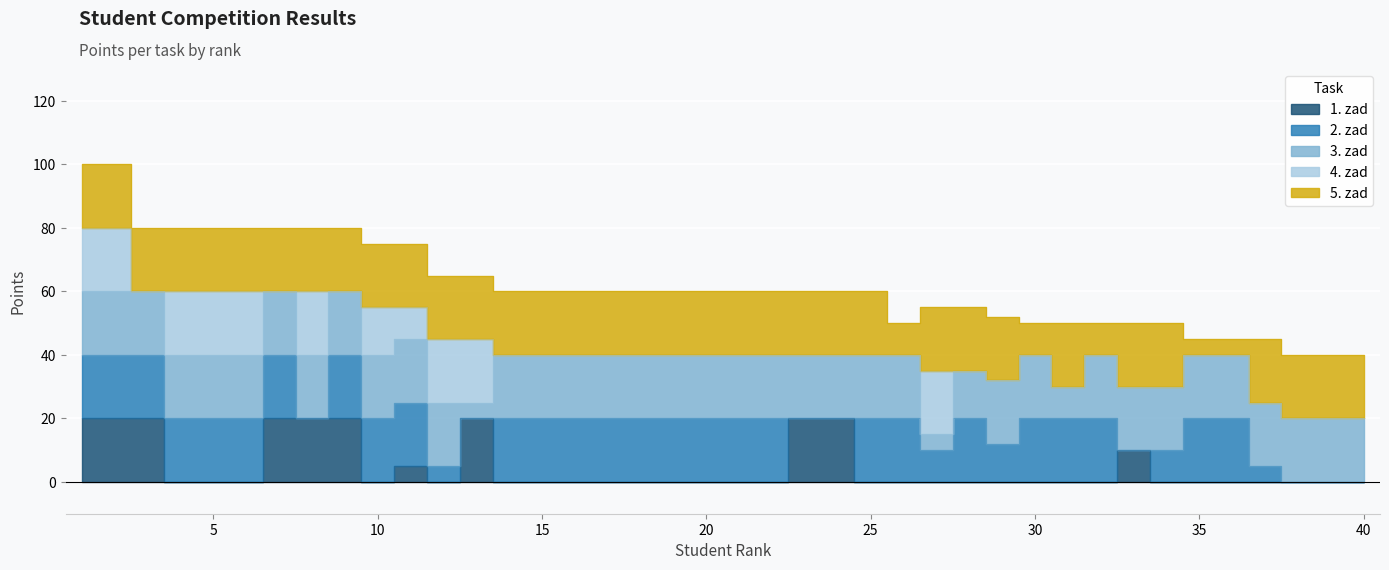

List the labels in order of 2. zad value, largest first.

1, 2, 3, 4, 5, 6, 7, 9, 10, 11, 14, 15, 16, 17, 18, 19, 20, 21, 22, 25, 26, 28, 30, 31, 32, 35, 36, 29, 27, 34, 12, 37, 8, 13, 23, 24, 33, 38, 39, 40